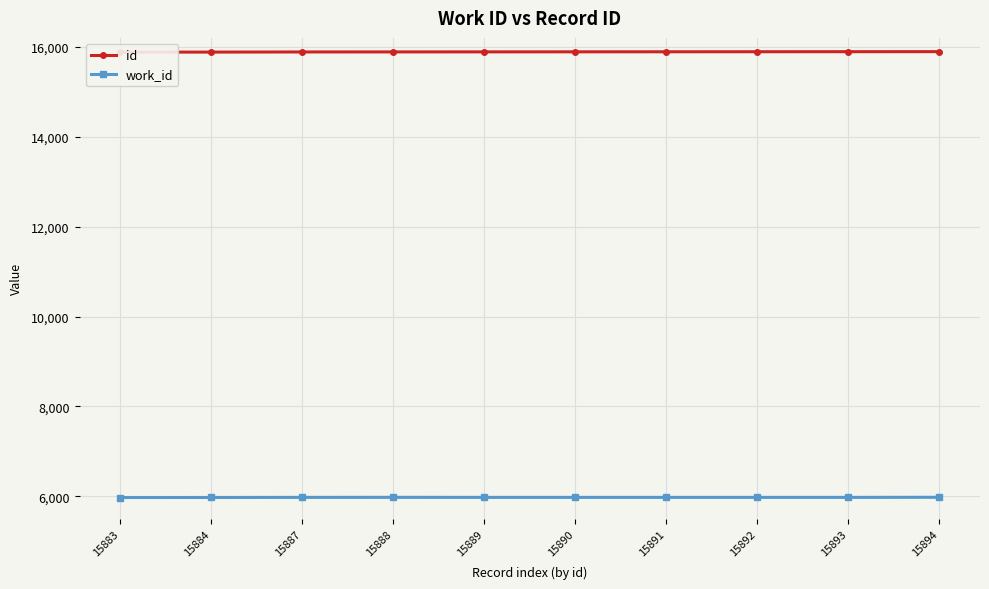

Which series has the largest total across all categories?

id